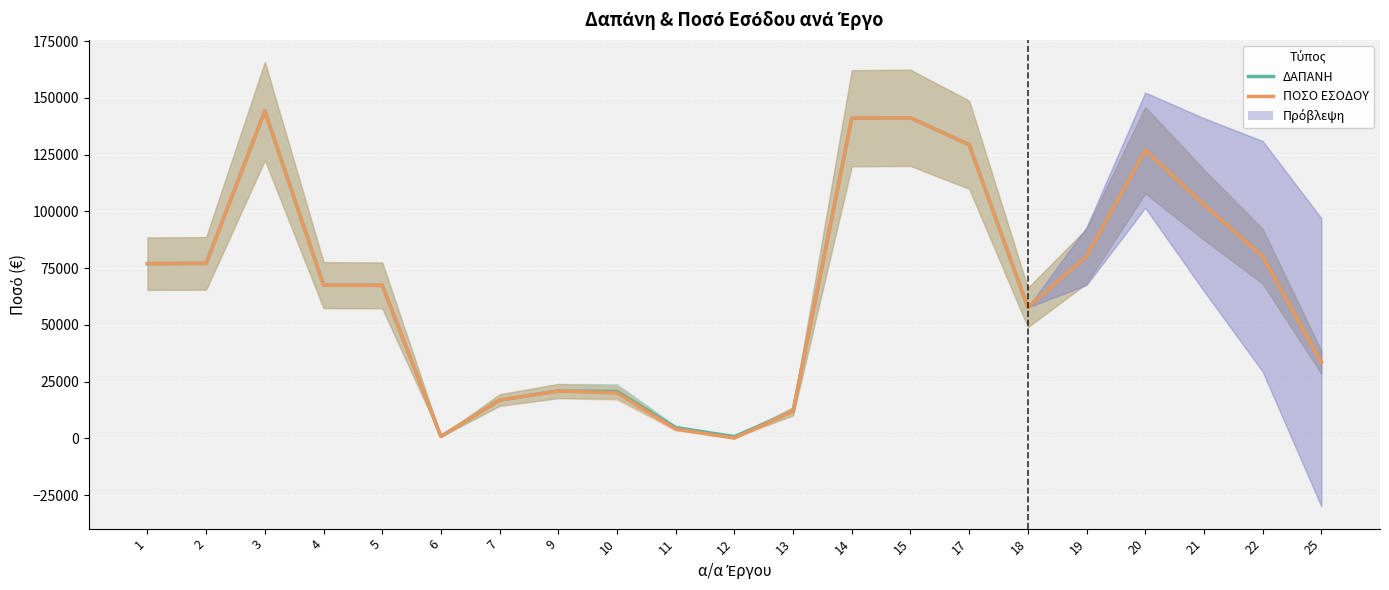

What is the difference between the ΔΑΠΑΝΗ values at 20 and 21?

24012.3